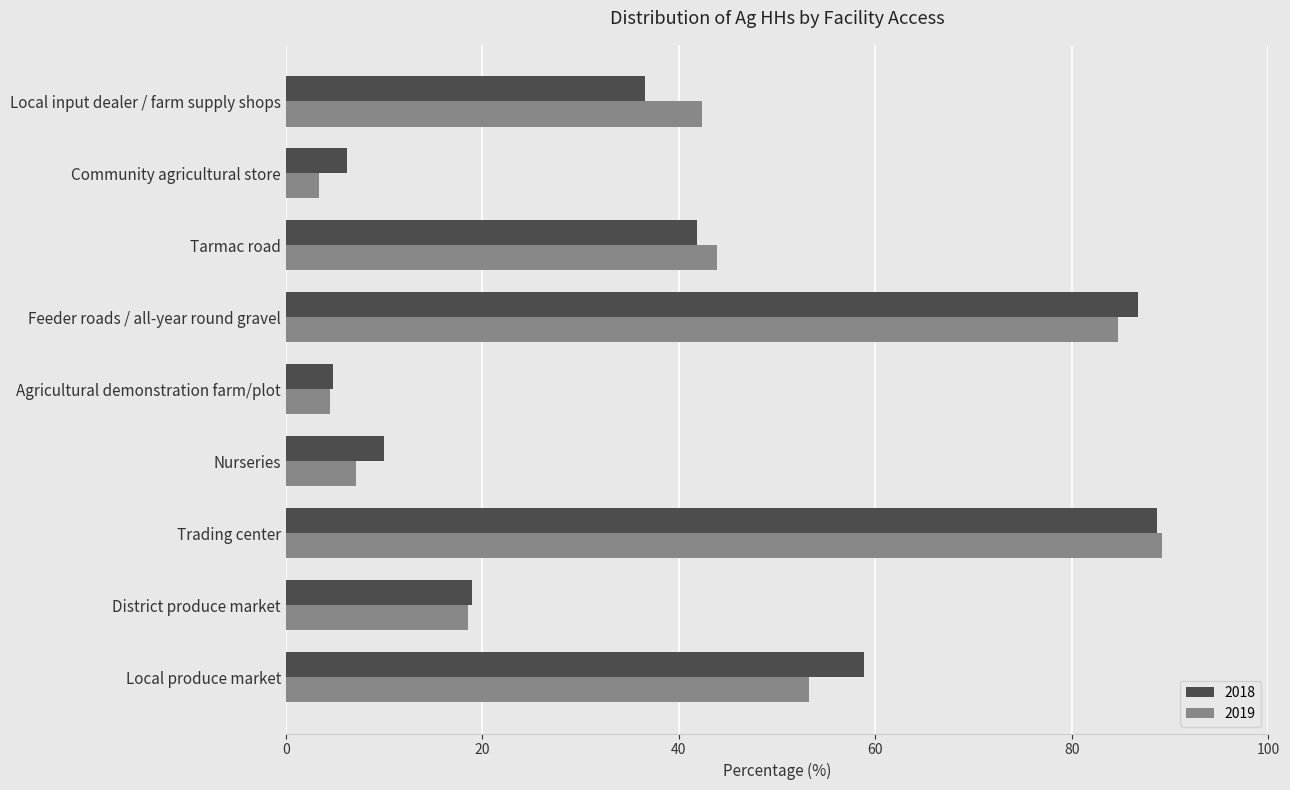

The value of 2018 at Local produce market is 39.0. True or false?

False